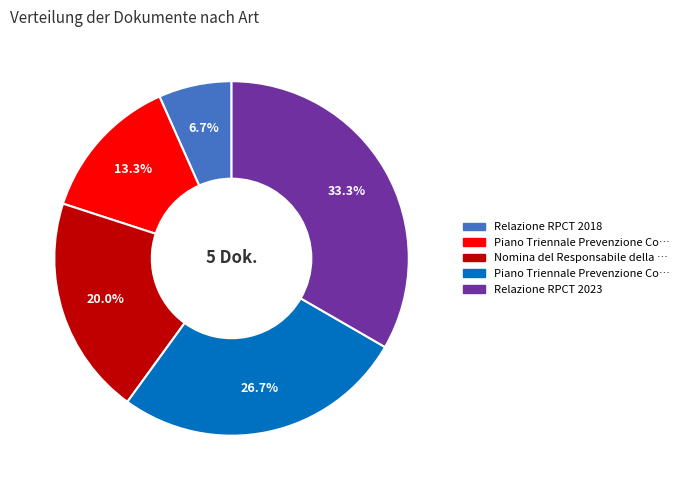

Is there a majority slice in this chart?

No